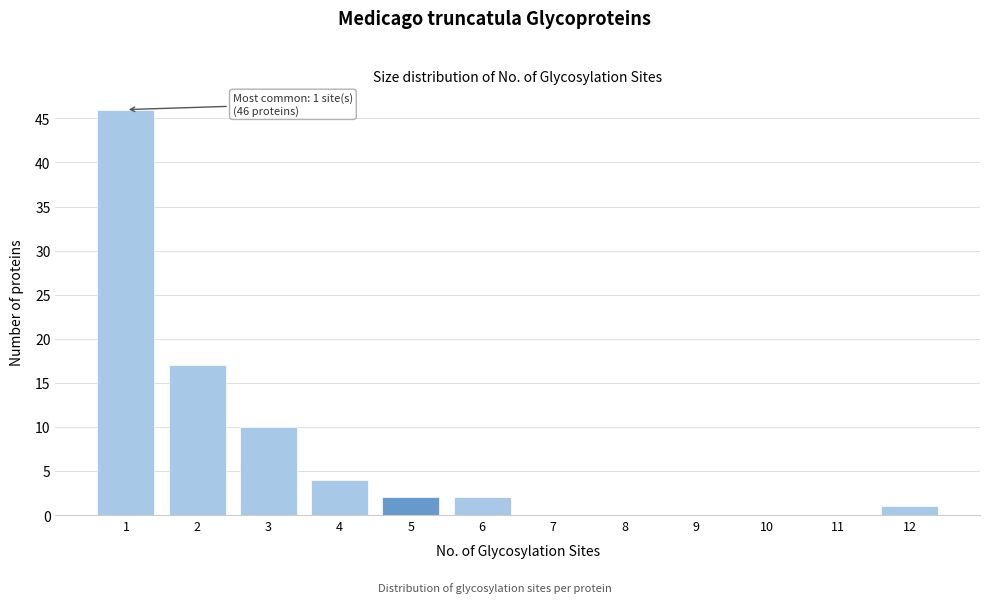

Which range on the x-axis has the tallest bar?

0.5 to 1.5